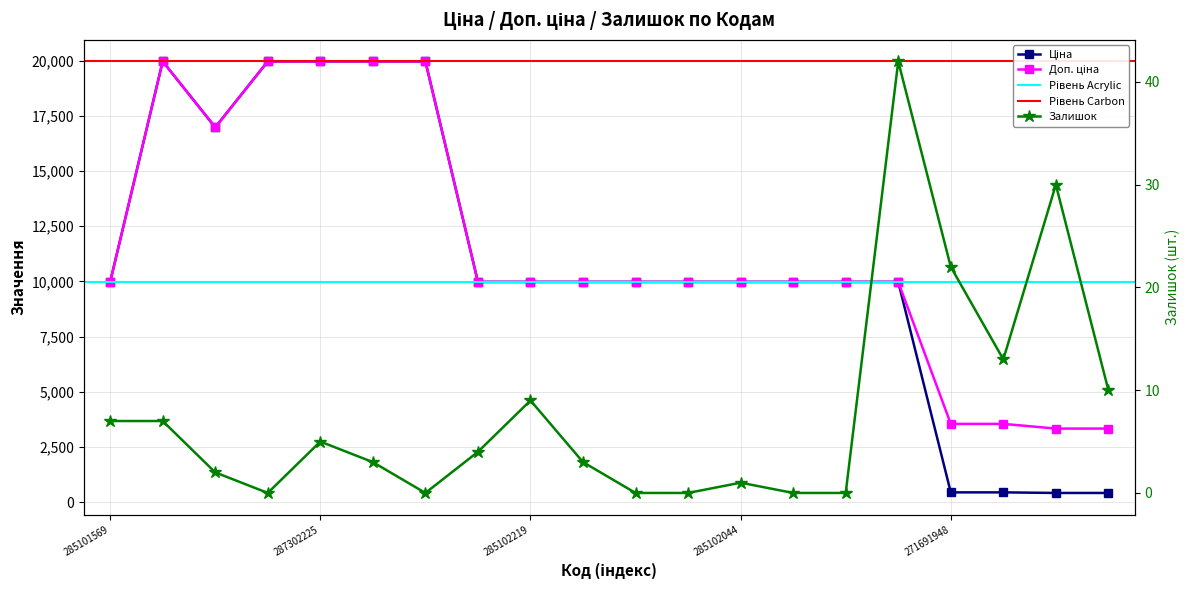

What is the maximum value for Доп. ціна?

19964.2